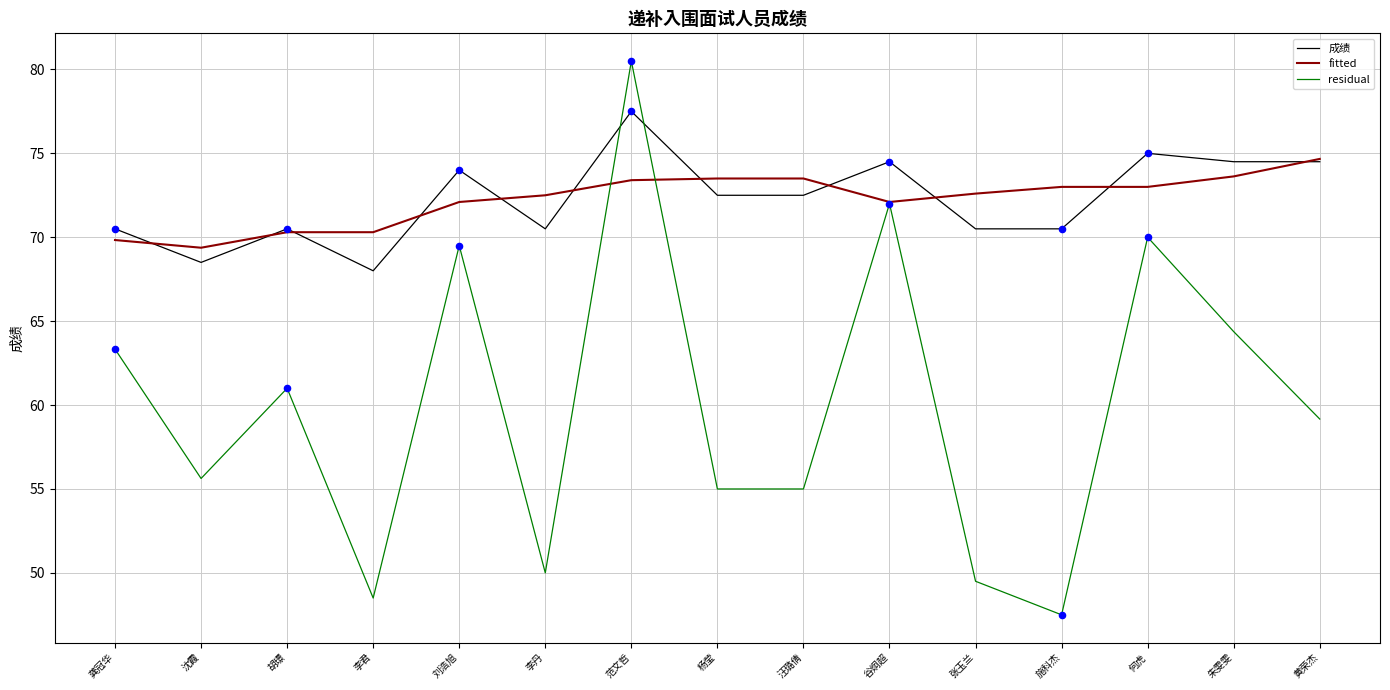

What is the spread (max minus min) of values at 何虎?

5.0